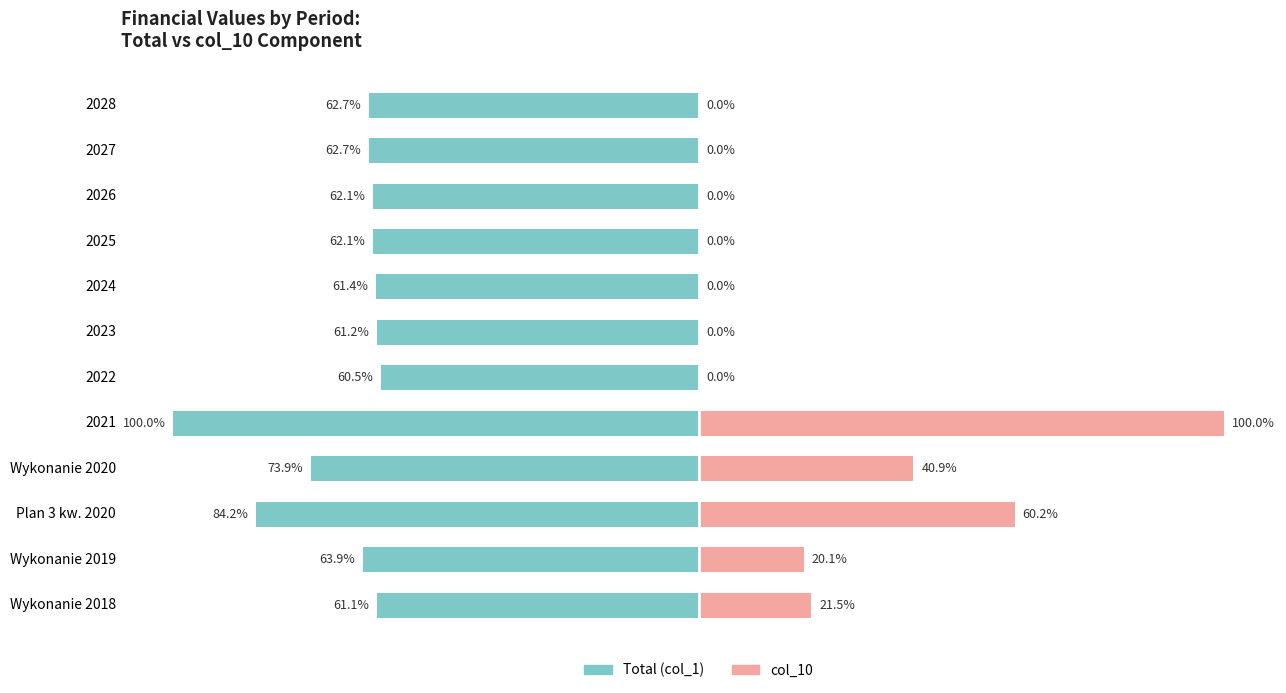

Which series has the widest spread of values?

col_10